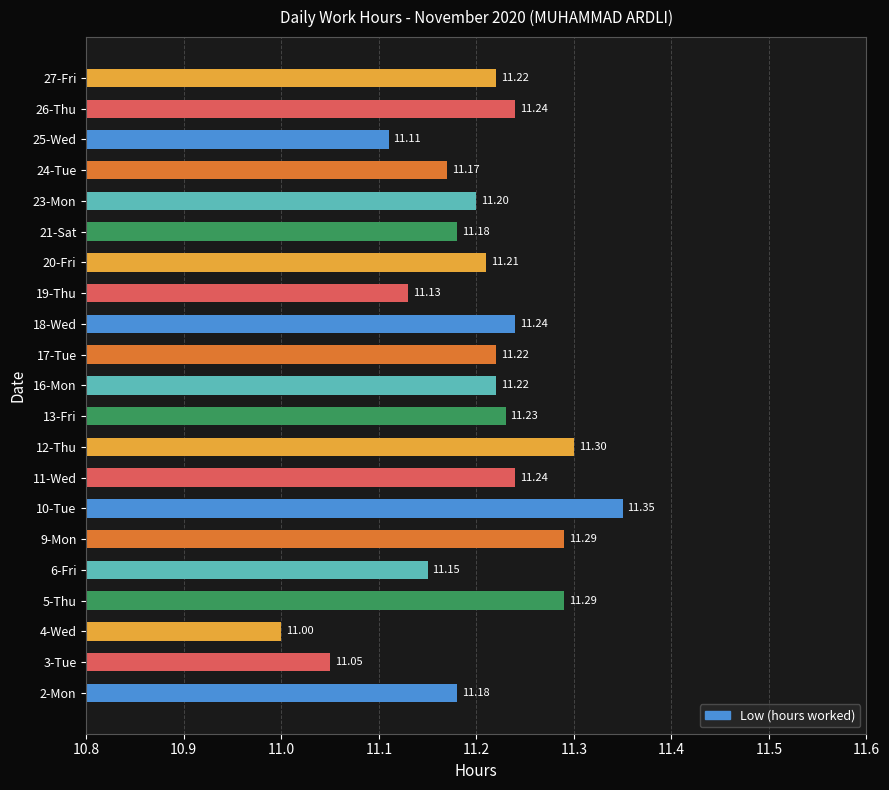

Approximately how many times larger is the value at 24-Tue compared to 6-Fri?

1.0